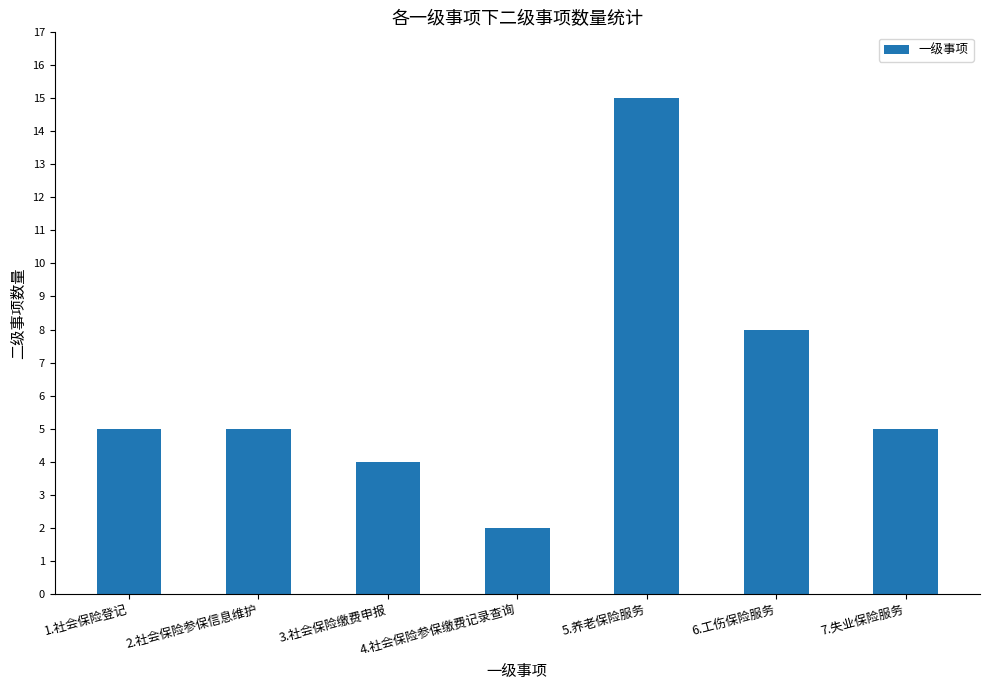

What is the maximum value shown in the chart?

15